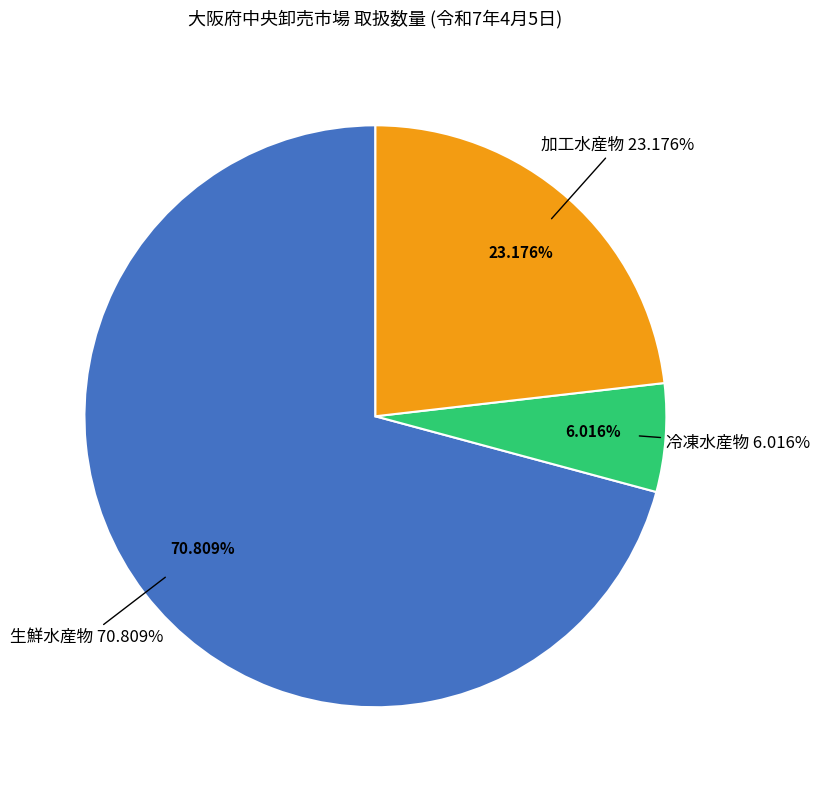

How many segments does this pie chart have?

3